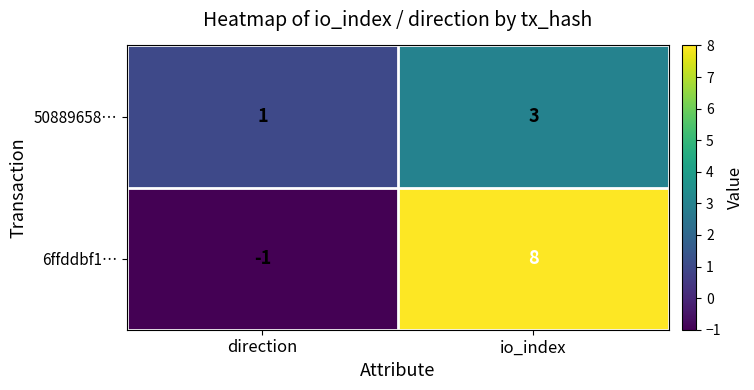

The 6ffddbf1… series shows -1 at direction. True or false?

True